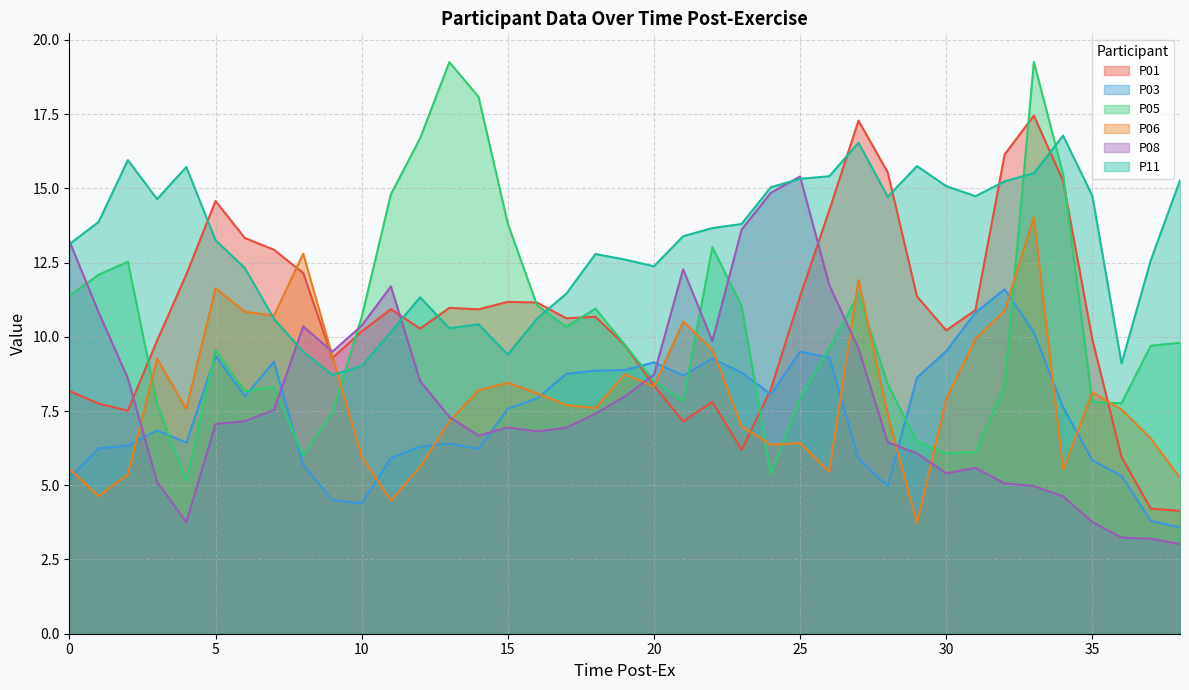

How many intersections are there between P01 and P08?

5